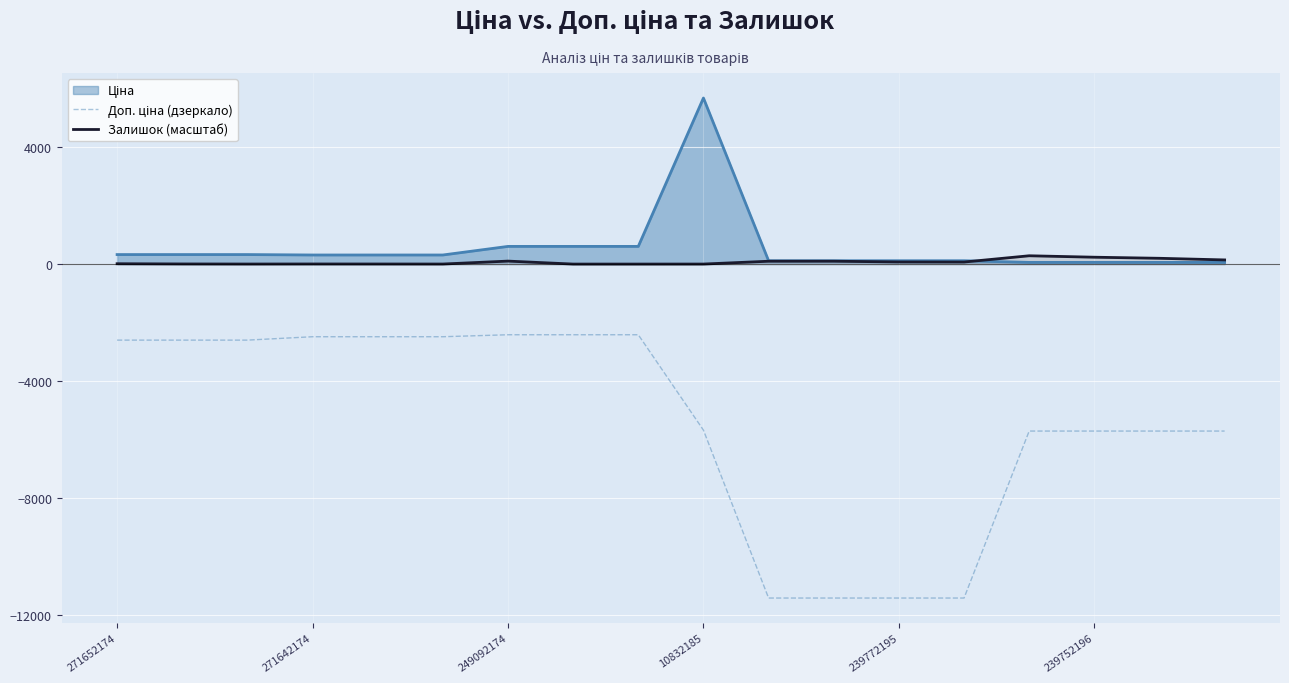

The Доп. ціна (дзеркало) series shows -2414.8 at 7. True or false?

True